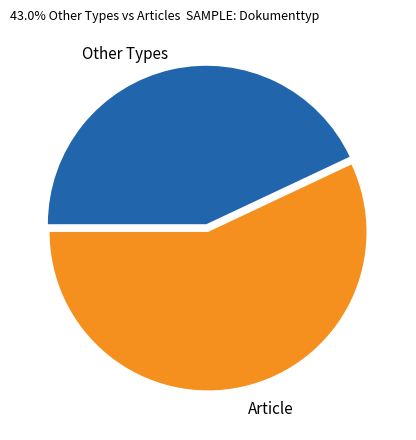

Between Article and Other Types, which is larger?

Article